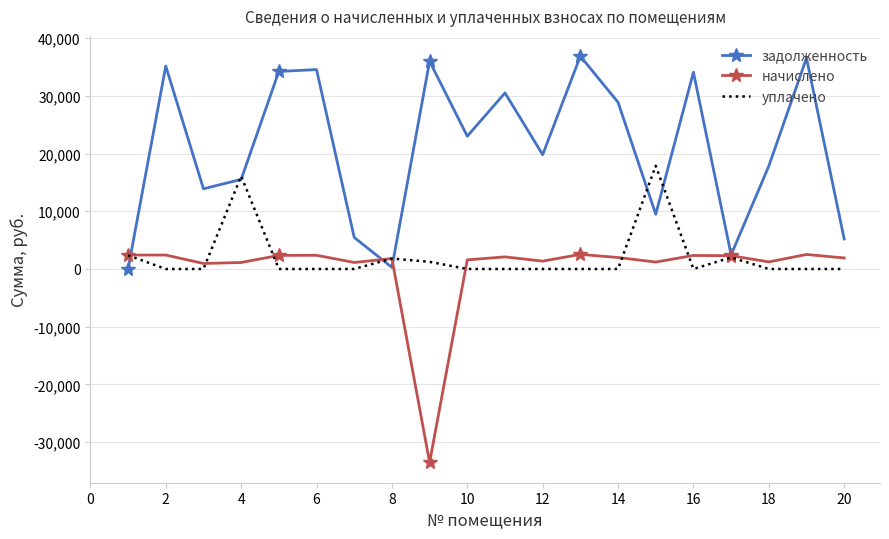

True or false: начислено and задолженность cross at least once.

True